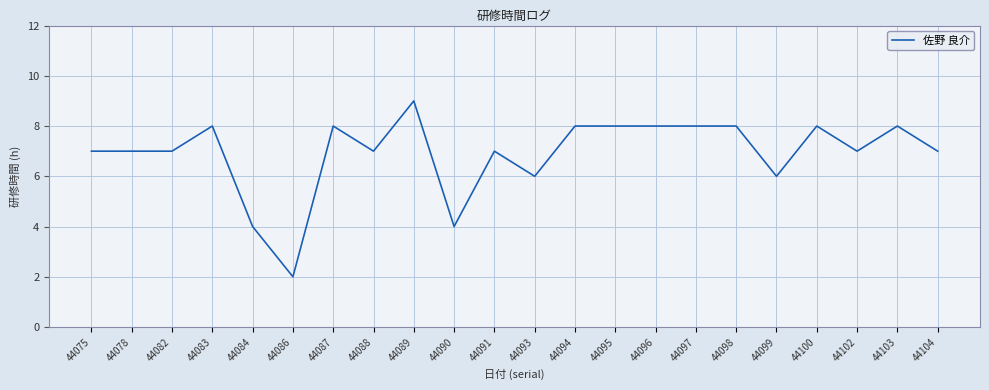

What is the average value?

7